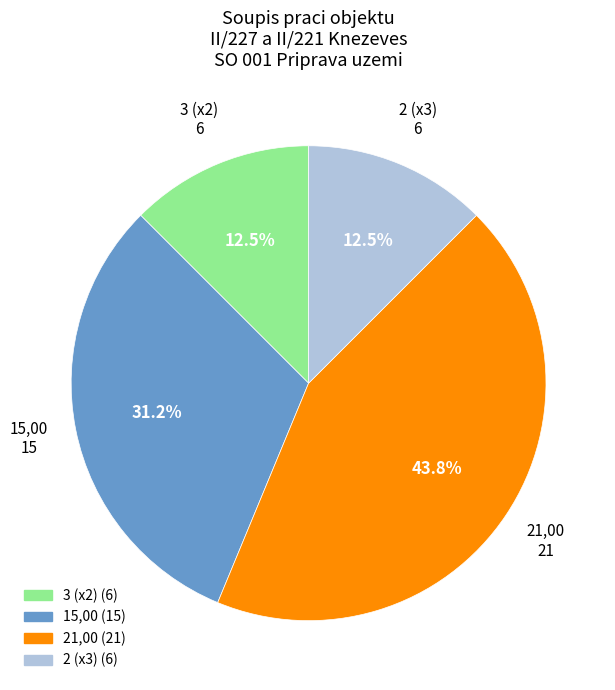

Is there any slice that represents more than half of the pie?

No